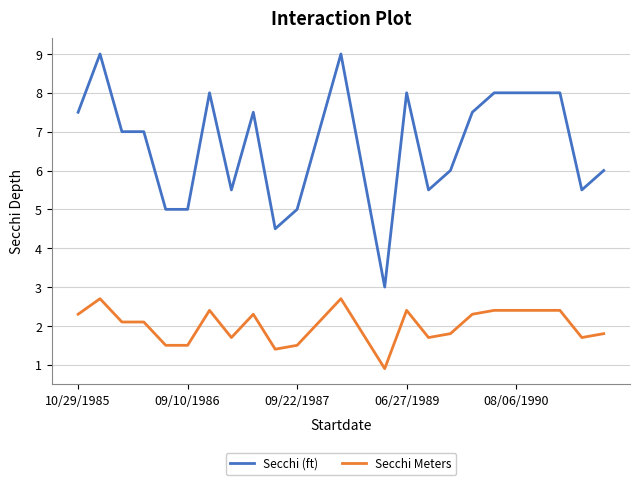

True or false: Secchi Meters and Secchi (ft) cross at least once.

False